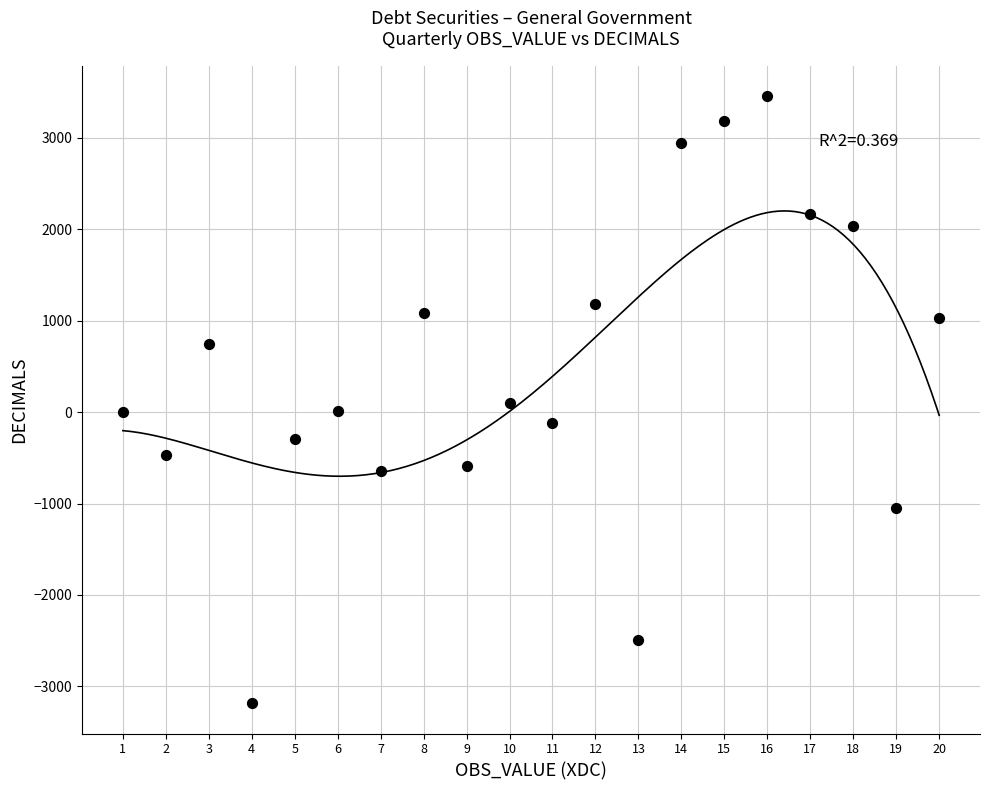

What is the range of X values (max minus min)?

19.0